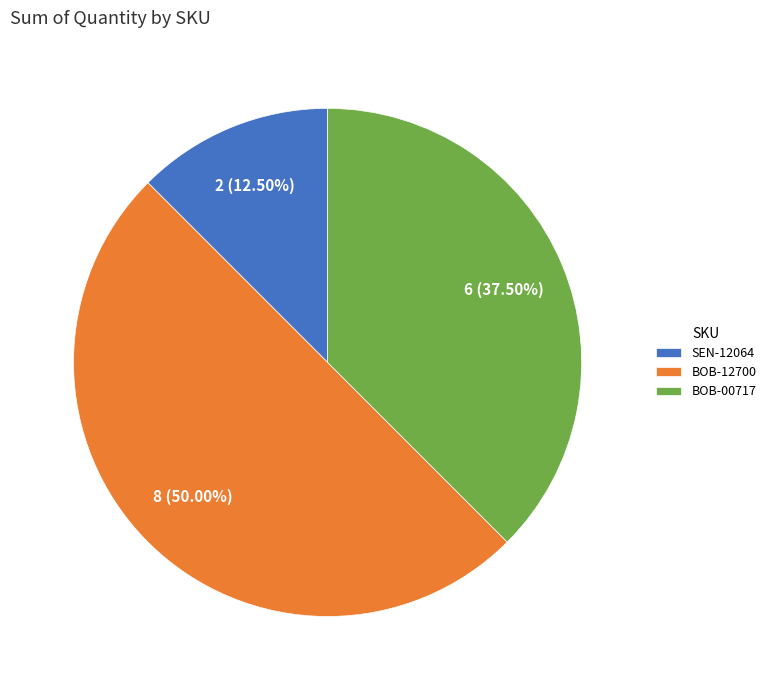

How many segments does this pie chart have?

3